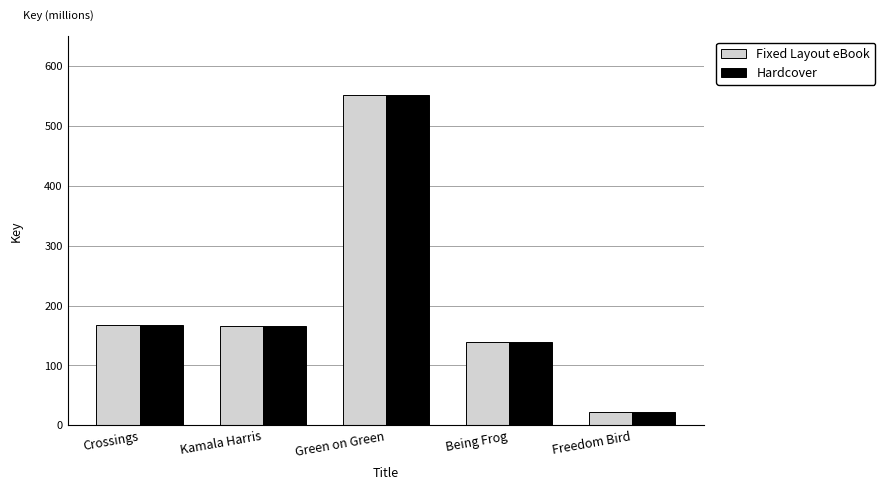

Reading right to left, list all the values displayed in this chart.

Fixed Layout eBook: 22713731	139918924	551798608	165903850	167486478
Hardcover: 22713731	139918924	551798608	165903850	167486478